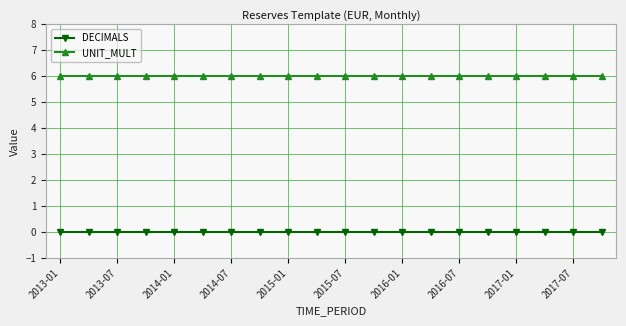

List the series in order of their overall mean, lowest first.

DECIMALS, UNIT_MULT